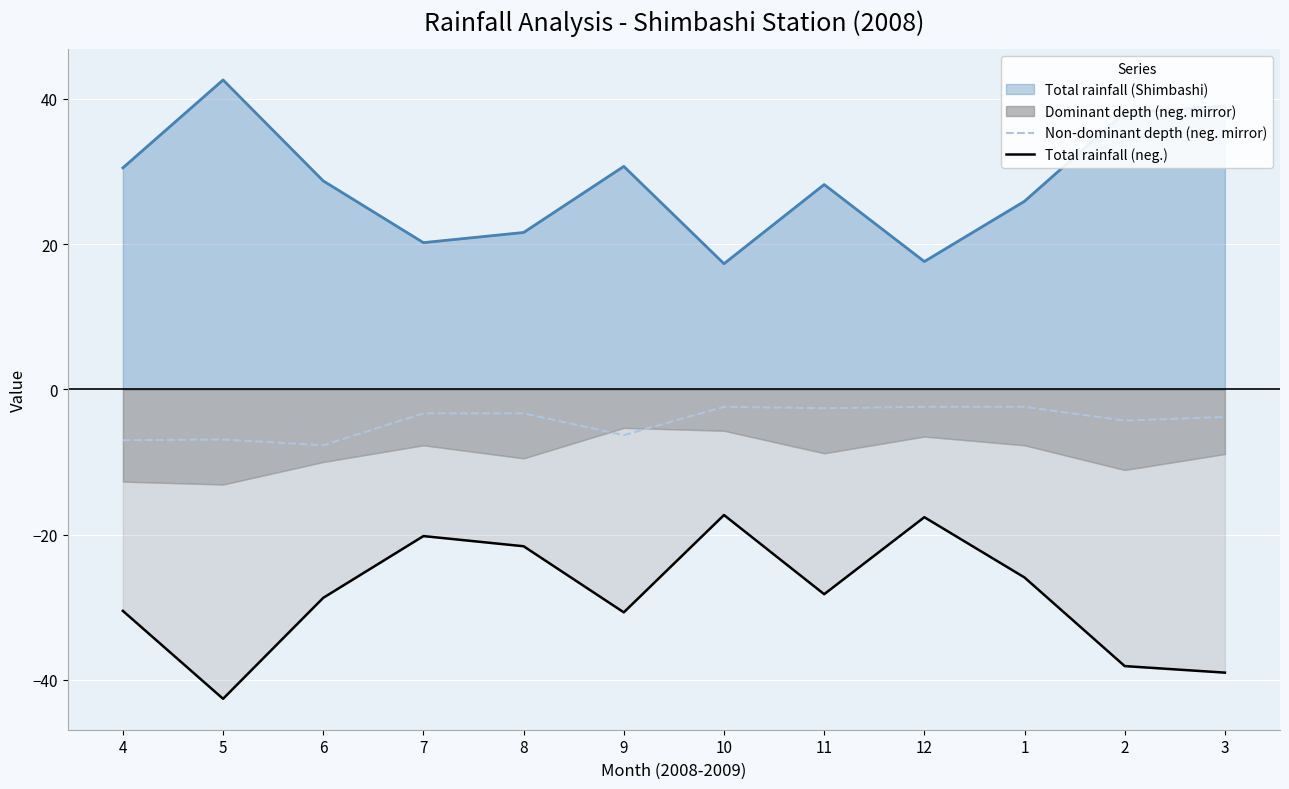

The Non-dominant depth (neg. mirror) series shows -11.0 at 4. True or false?

False